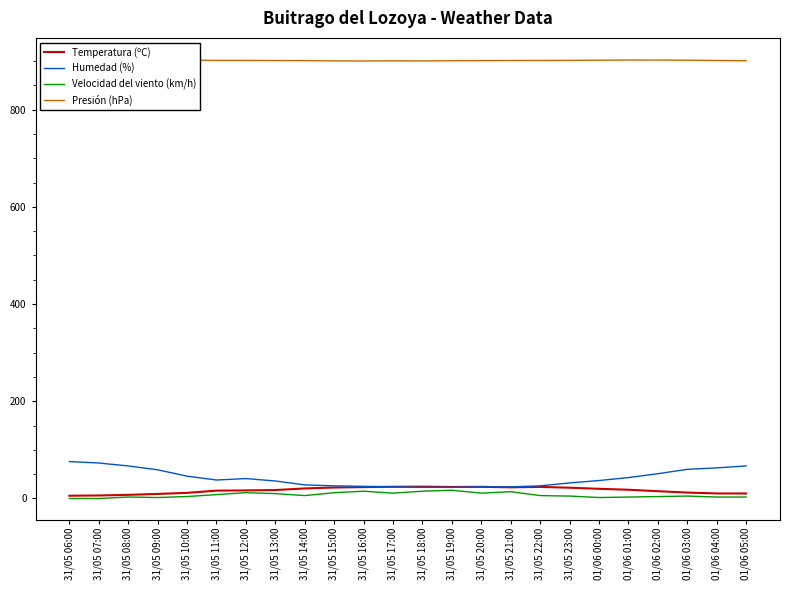

Reading left to right, list all the values displayed in this chart.

Temperatura (ºC): 31/05 06:00=5.7	31/05 07:00=6.2	31/05 08:00=7.5	31/05 09:00=9.4	31/05 10:00=11.6	31/05 11:00=16.2	31/05 12:00=16.6	31/05 13:00=17.4	31/05 14:00=20.7	31/05 15:00=22.6	31/05 16:00=23.4	31/05 17:00=24.1	31/05 18:00=24.4	31/05 19:00=23.7	31/05 20:00=24.0	31/05 21:00=23.0	31/05 22:00=23.8	31/05 23:00=22.2	01/06 00:00=19.9	01/06 01:00=18.0	01/06 02:00=15.0	01/06 03:00=12.2	01/06 04:00=10.4	01/06 05:00=10.3
Humedad (%): 31/05 06:00=76.0	31/05 07:00=73.0	31/05 08:00=67.0	31/05 09:00=59.0	31/05 10:00=46.0	31/05 11:00=38.0	31/05 12:00=41.0	31/05 13:00=36.0	31/05 14:00=28.0	31/05 15:00=26.0	31/05 16:00=25.0	31/05 17:00=24.0	31/05 18:00=23.0	31/05 19:00=23.0	31/05 20:00=24.0	31/05 21:00=24.0	31/05 22:00=26.0	31/05 23:00=32.0	01/06 00:00=37.0	01/06 01:00=43.0	01/06 02:00=51.0	01/06 03:00=60.0	01/06 04:00=63.0	01/06 05:00=67.0
Velocidad del viento (km/h): 31/05 06:00=0.0	31/05 07:00=0.0	31/05 08:00=3.0	31/05 09:00=2.0	31/05 10:00=4.0	31/05 11:00=8.0	31/05 12:00=12.0	31/05 13:00=10.0	31/05 14:00=6.0	31/05 15:00=12.0	31/05 16:00=15.0	31/05 17:00=11.0	31/05 18:00=15.0	31/05 19:00=17.0	31/05 20:00=11.0	31/05 21:00=14.0	31/05 22:00=6.0	31/05 23:00=5.0	01/06 00:00=2.0	01/06 01:00=3.0	01/06 02:00=4.0	01/06 03:00=5.0	01/06 04:00=3.0	01/06 05:00=3.0
Presión (hPa): 31/05 06:00=902.5	31/05 07:00=902.1	31/05 08:00=901.8	31/05 09:00=902.0	31/05 10:00=901.7	31/05 11:00=901.3	31/05 12:00=901.3	31/05 13:00=901.0	31/05 14:00=900.9	31/05 15:00=900.3	31/05 16:00=900.1	31/05 17:00=900.4	31/05 18:00=900.2	31/05 19:00=900.7	31/05 20:00=900.9	31/05 21:00=901.1	31/05 22:00=901.2	31/05 23:00=901.4	01/06 00:00=901.7	01/06 01:00=902.1	01/06 02:00=902.0	01/06 03:00=901.7	01/06 04:00=901.1	01/06 05:00=900.6